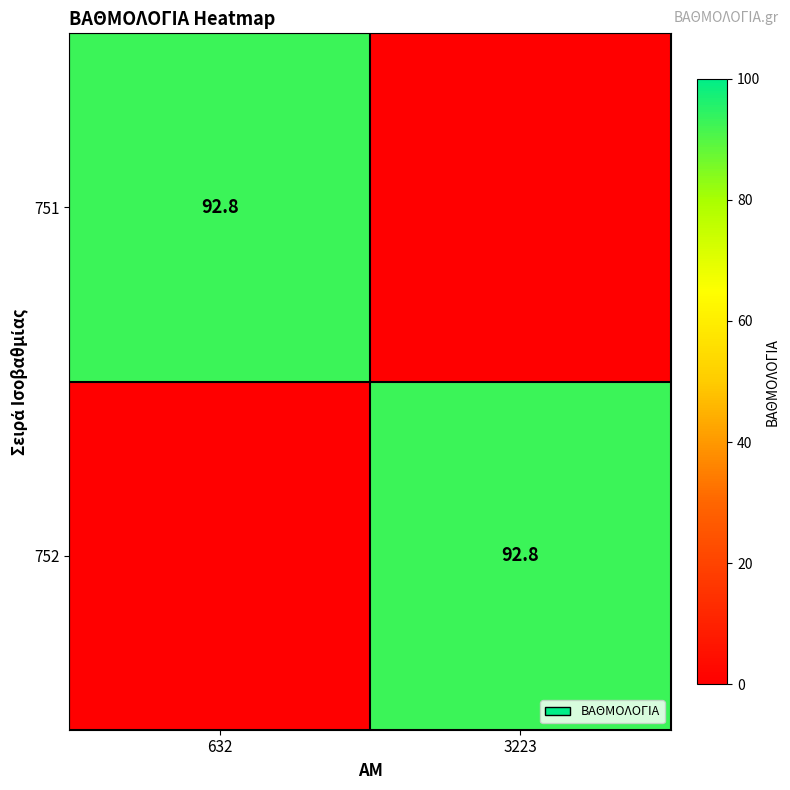

The 752 series shows 29.6 at 3223. True or false?

False